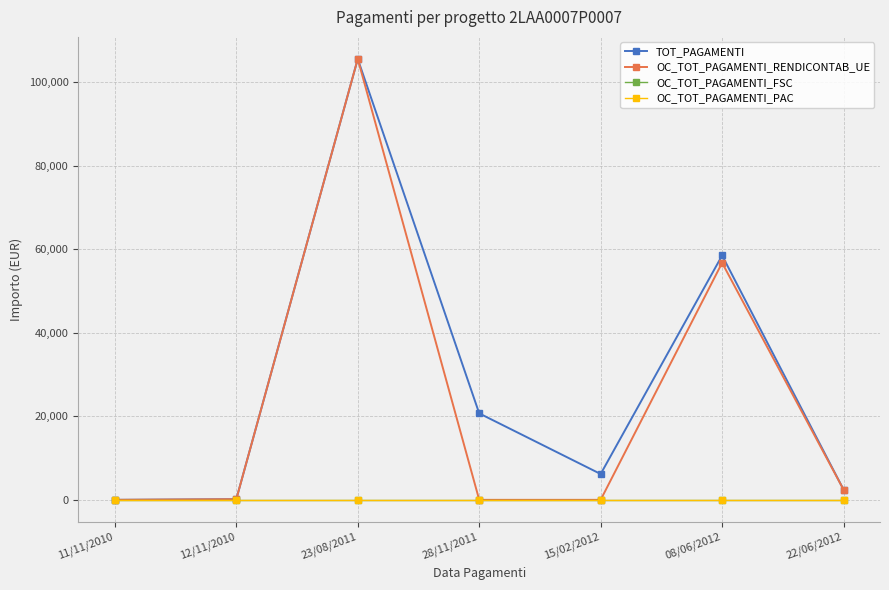

True or false: OC_TOT_PAGAMENTI_RENDICONTAB_UE and OC_TOT_PAGAMENTI_FSC cross at least once.

False